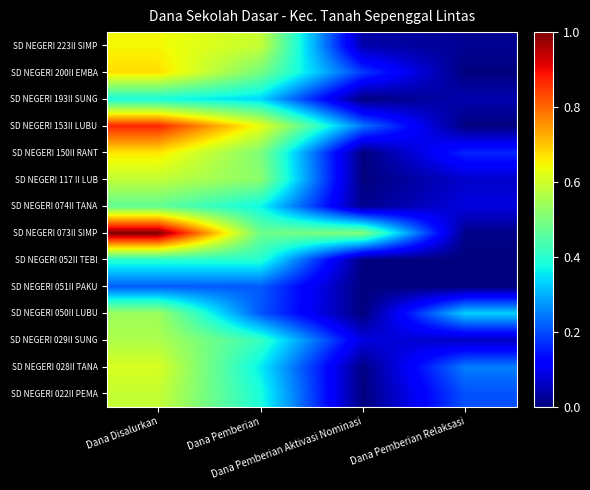

Count the number of categories in the chart.

4